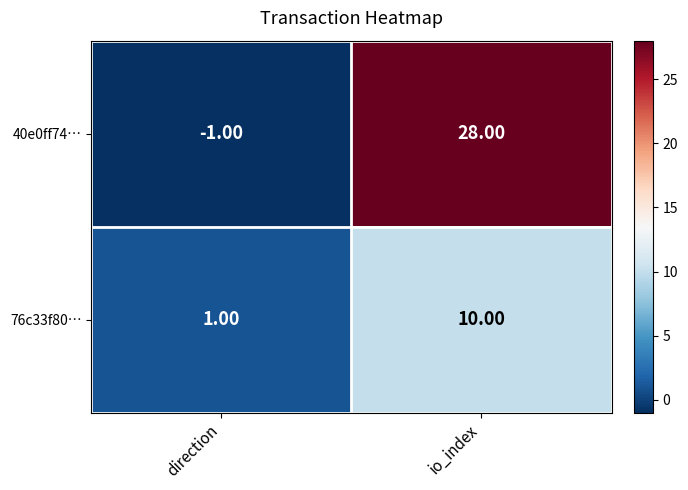

Which series has the largest total across all categories?

40e0ff74…